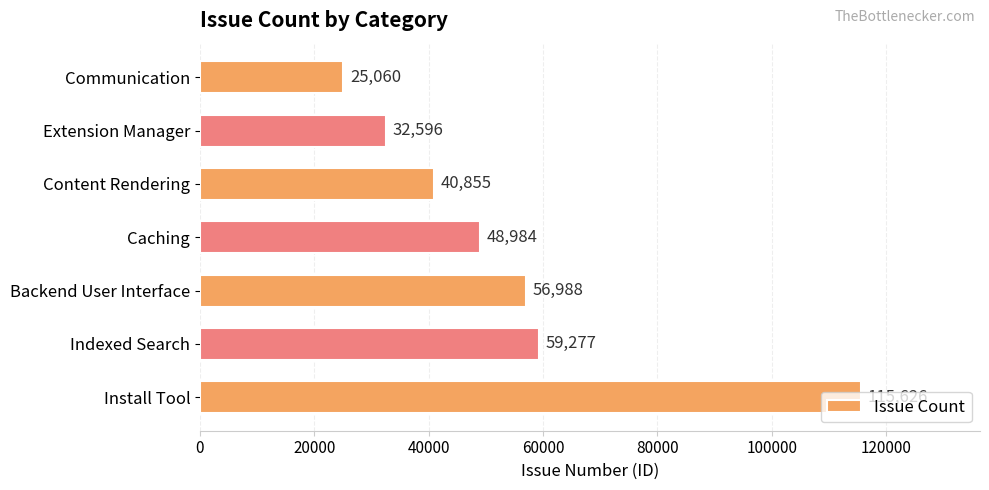

What is the sum of the values at Extension Manager and Caching?

81580